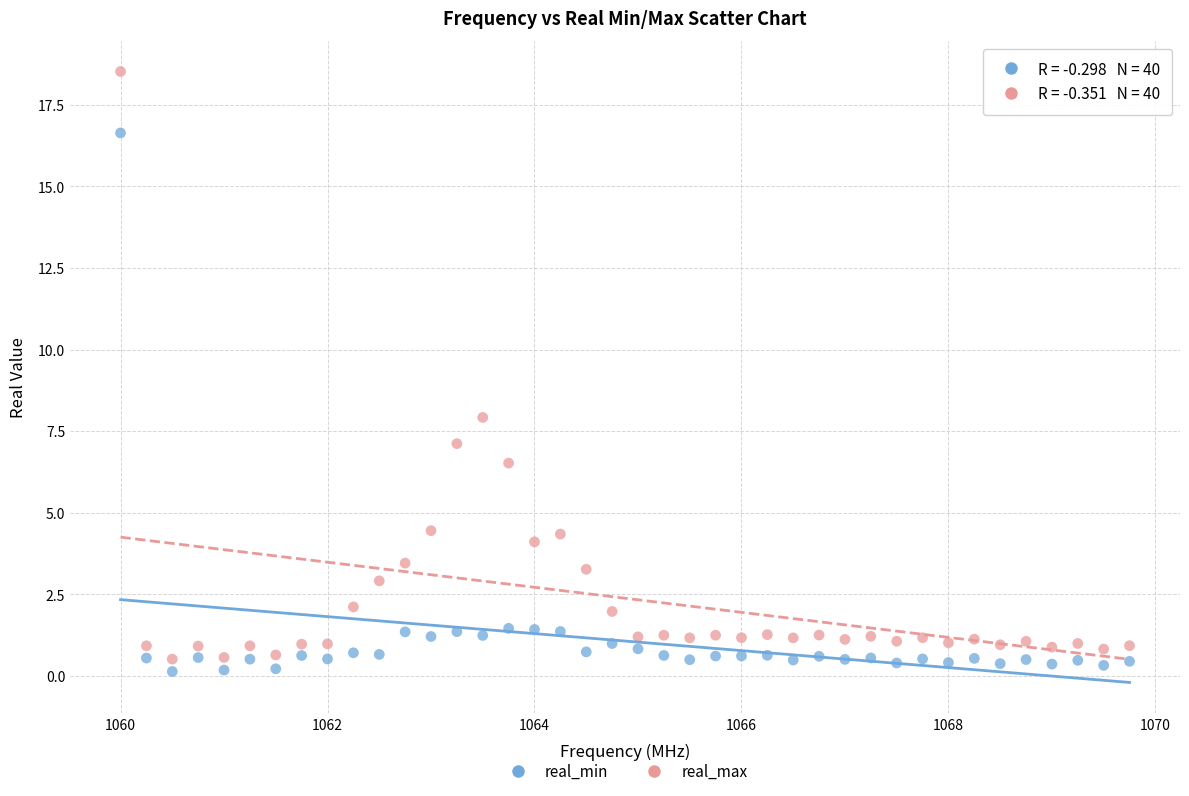

Across all data points, what is the range of X values (max minus min)?

9.8